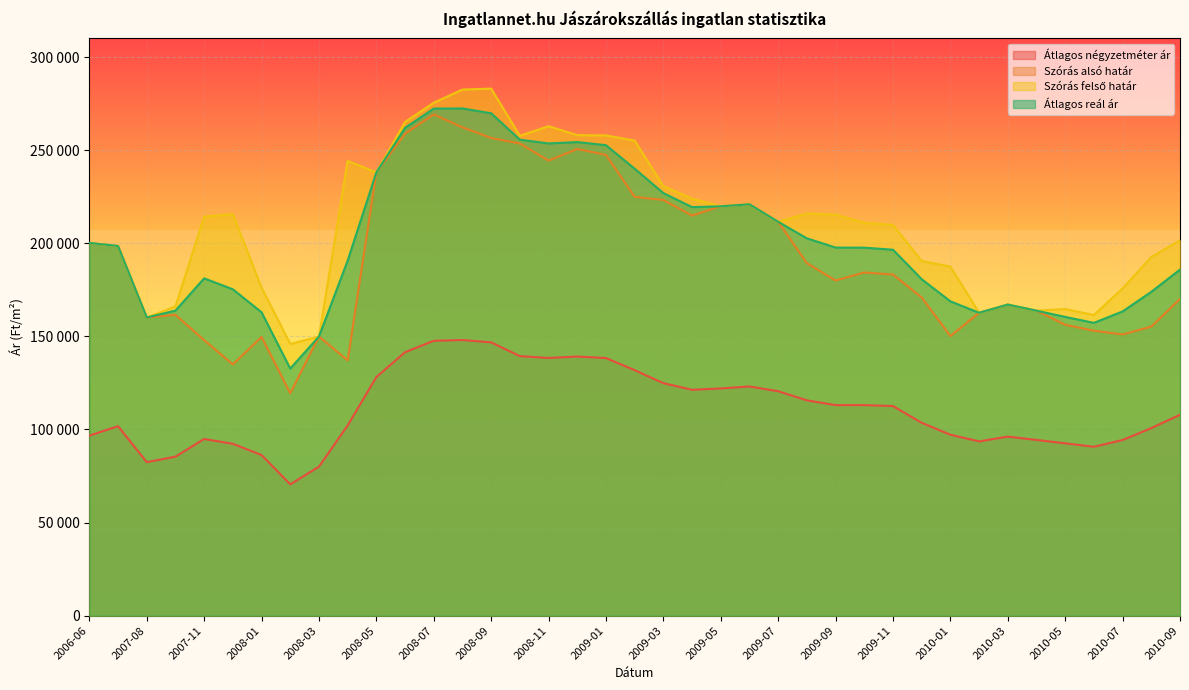

What is the smallest value displayed?

70516